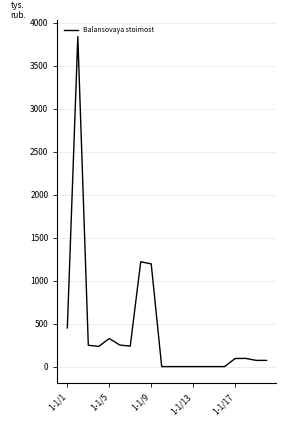

Count the number of categories in the chart.

20